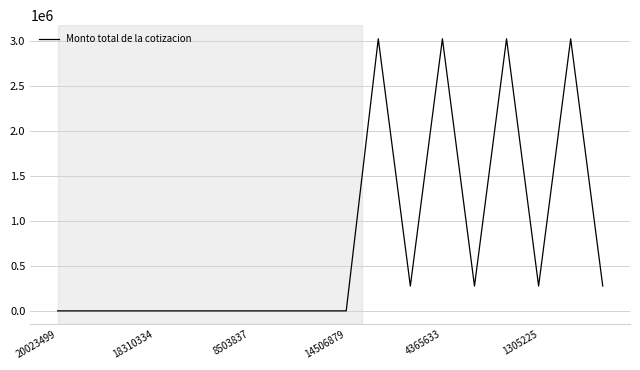

What is the maximum value shown in the chart?

3020385